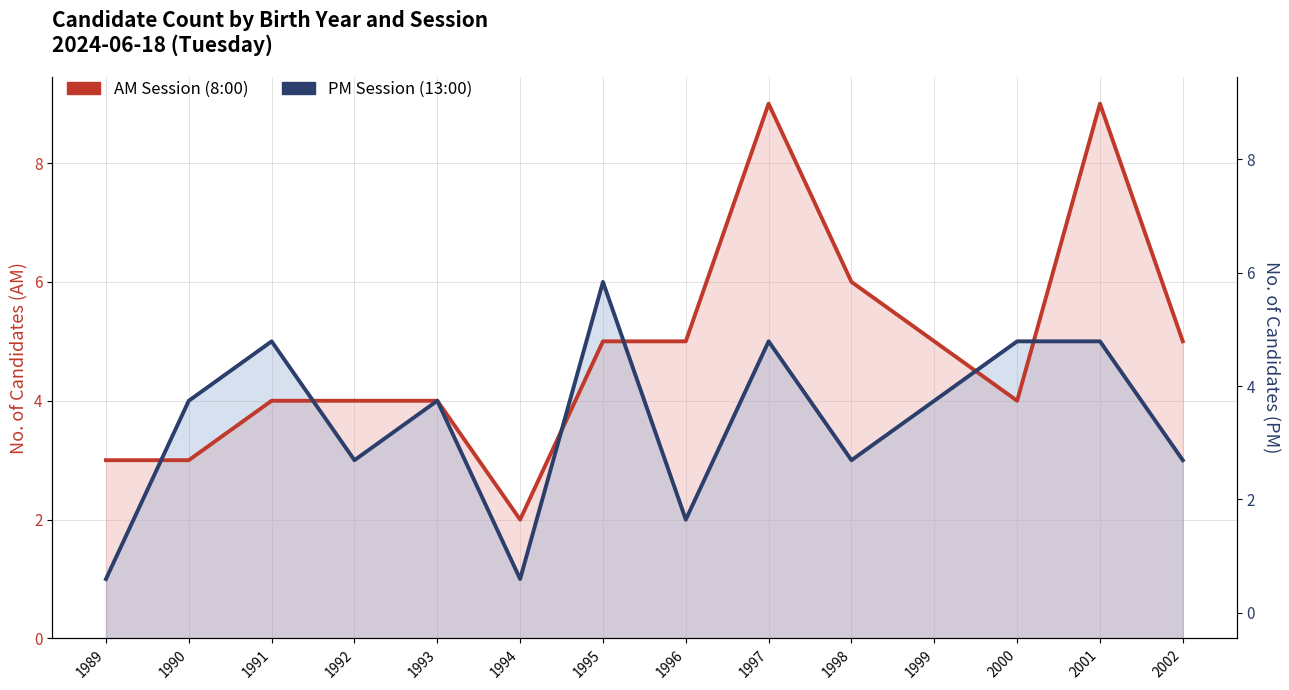

Between which two adjacent categories do AM Session (8:00) and PM Session (13:00) first intersect?

1989 and 1990